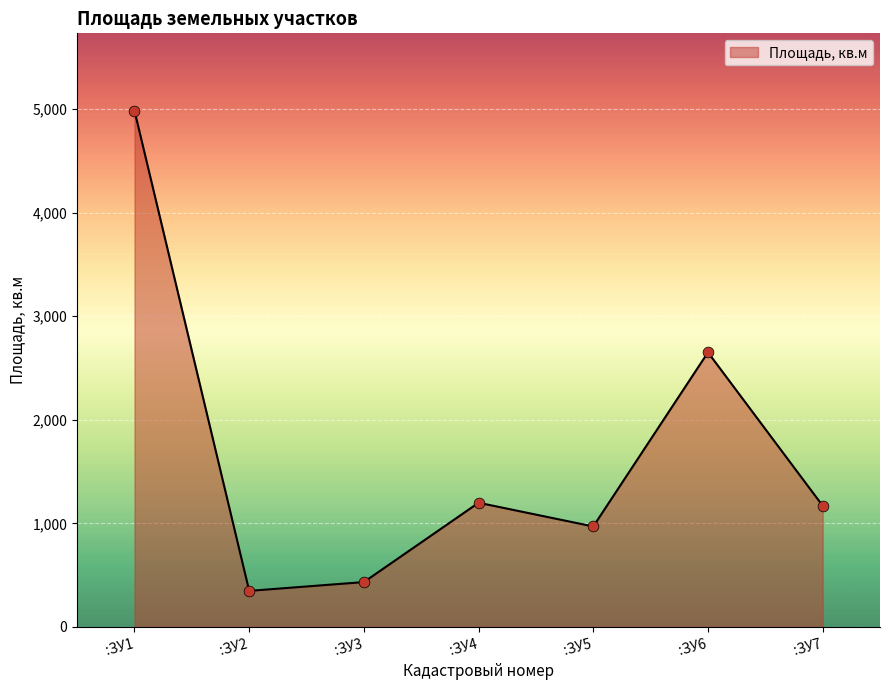

What is the change in value from :ЗУ4 to :ЗУ6?

+1452